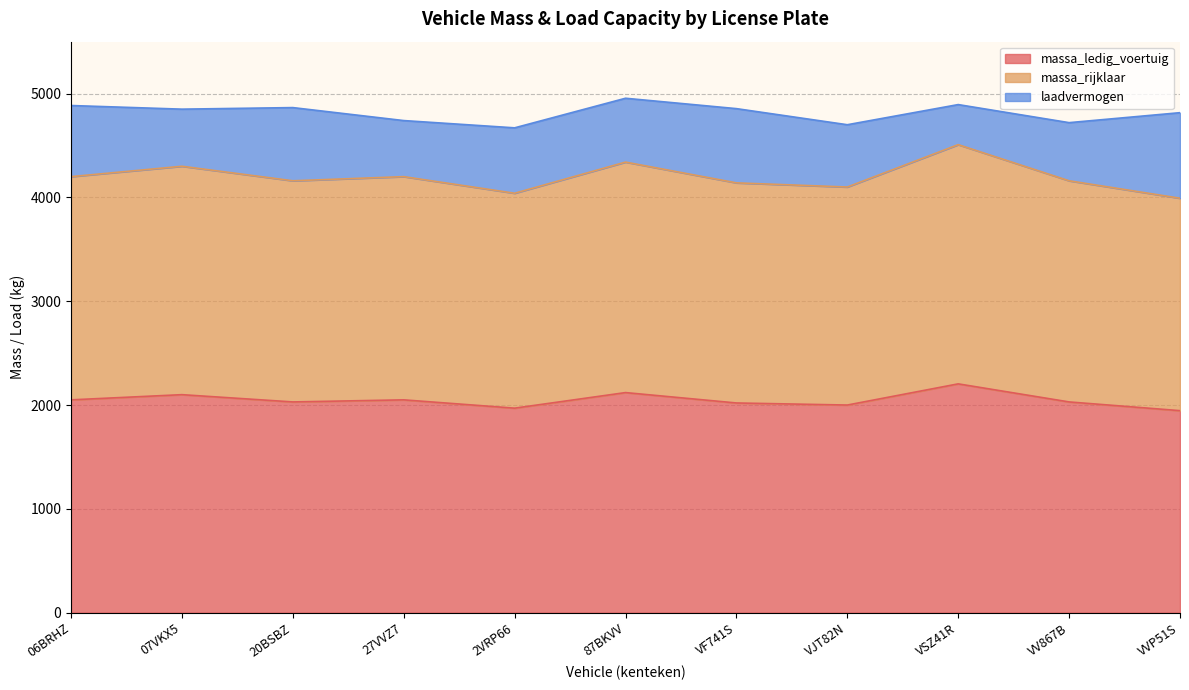

What is the difference between the maximum and minimum values in the massa_ledig_voertuig series?

258